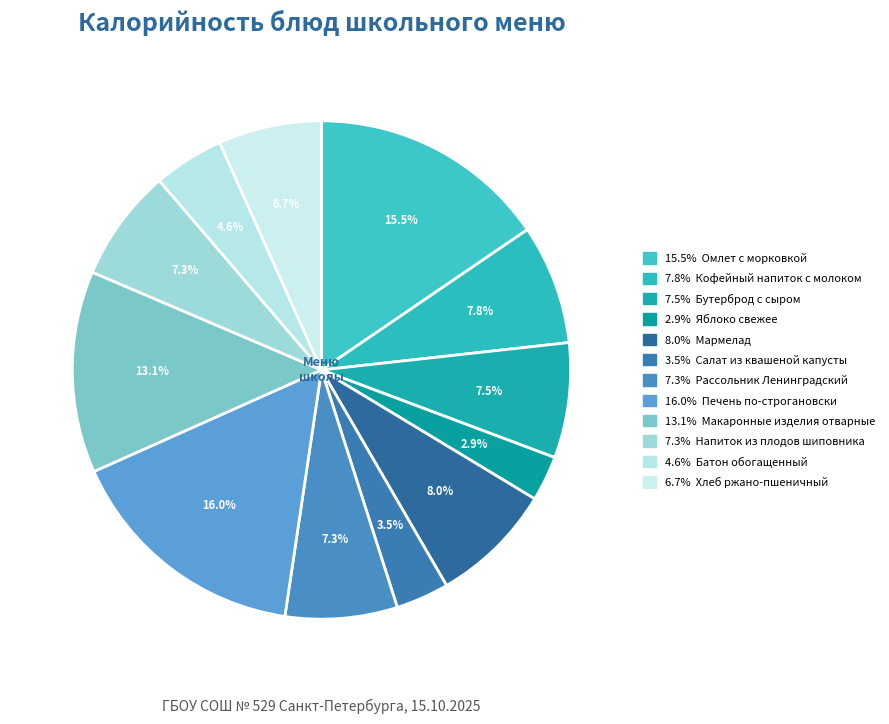

Count the number of slices in the pie.

12